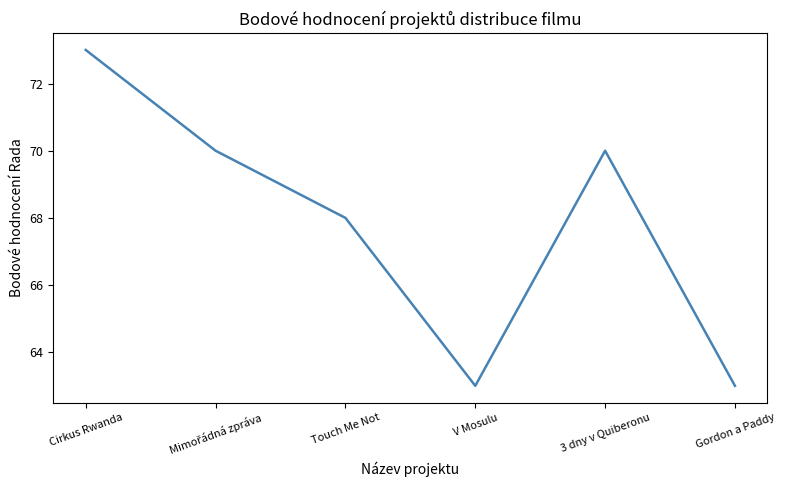

What is the minimum value shown in the chart?

63